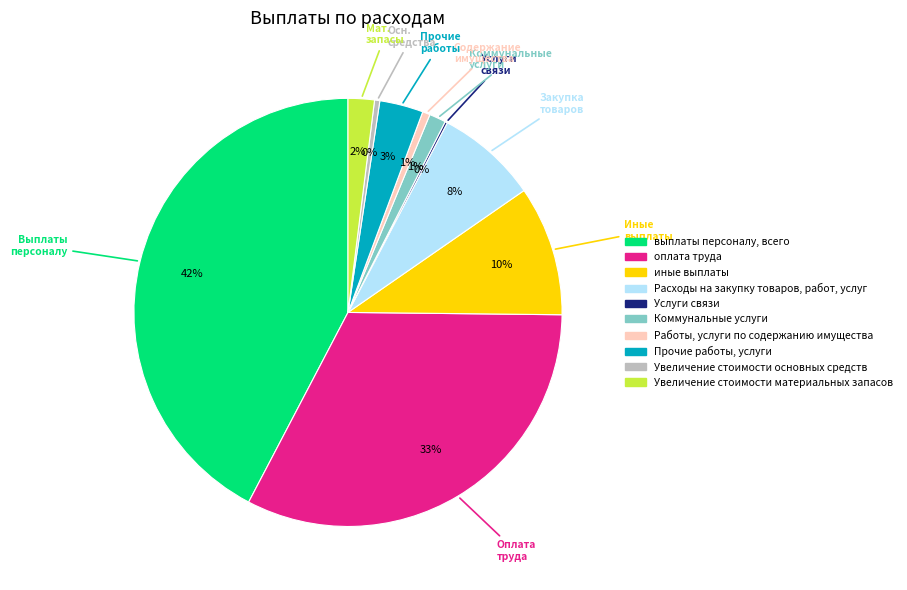

Is there any slice that represents more than half of the pie?

No